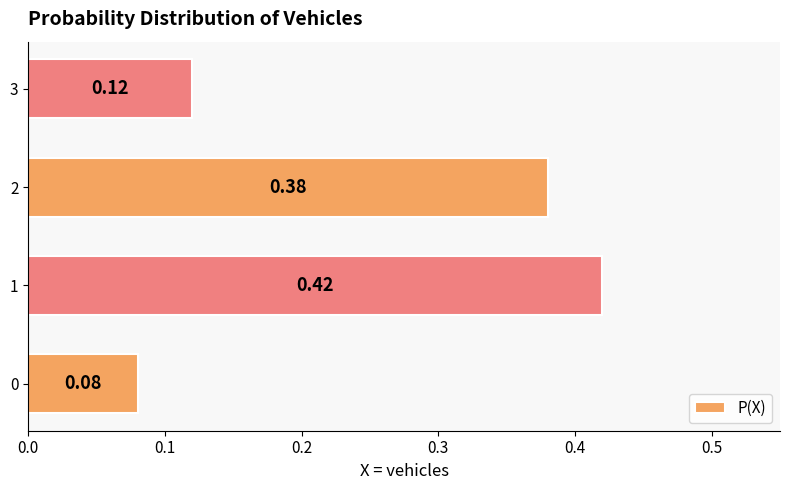

Does the chart contain any negative values?

No